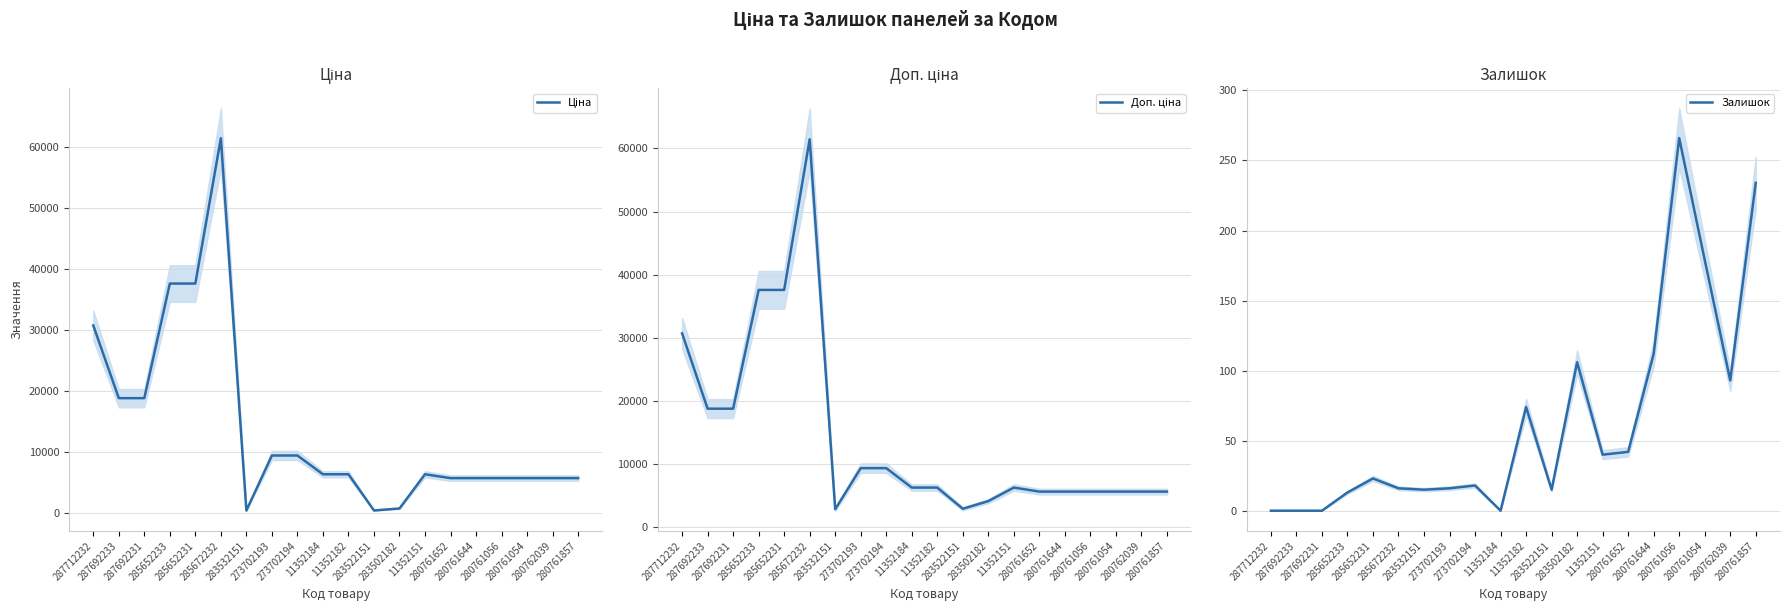

What is the label of the 19th point from the right?

287692233